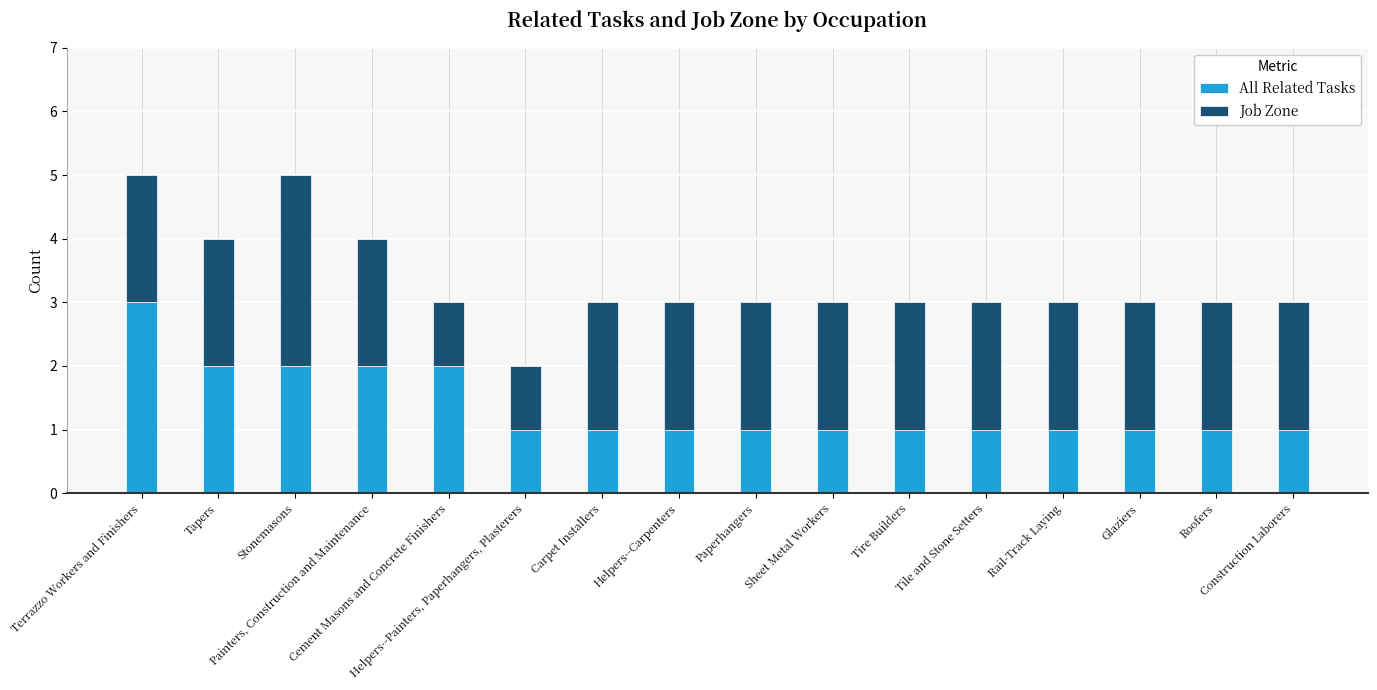

Are the bars horizontal?

No